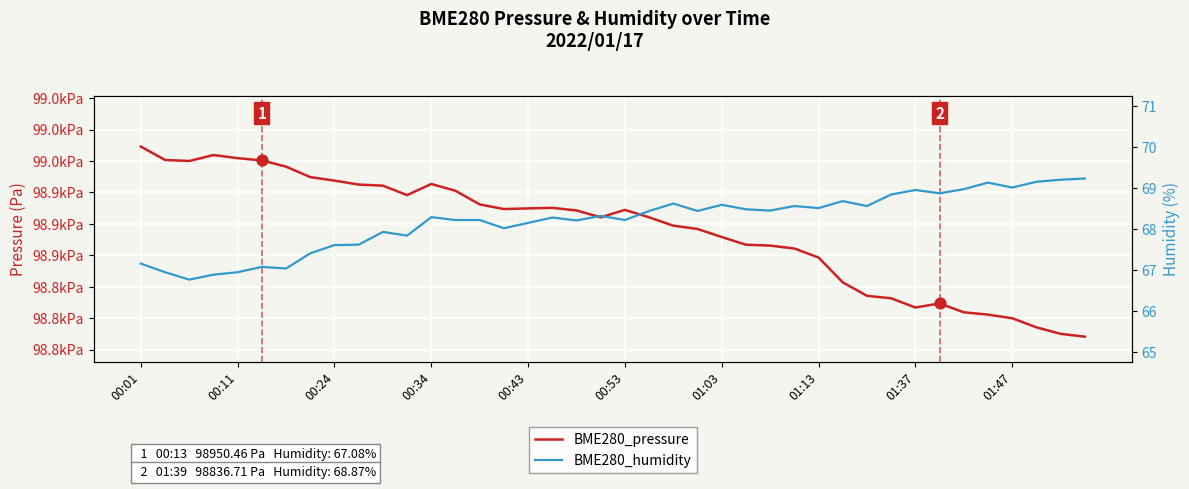

Which series reaches the minimum Y coordinate?

BME280_humidity